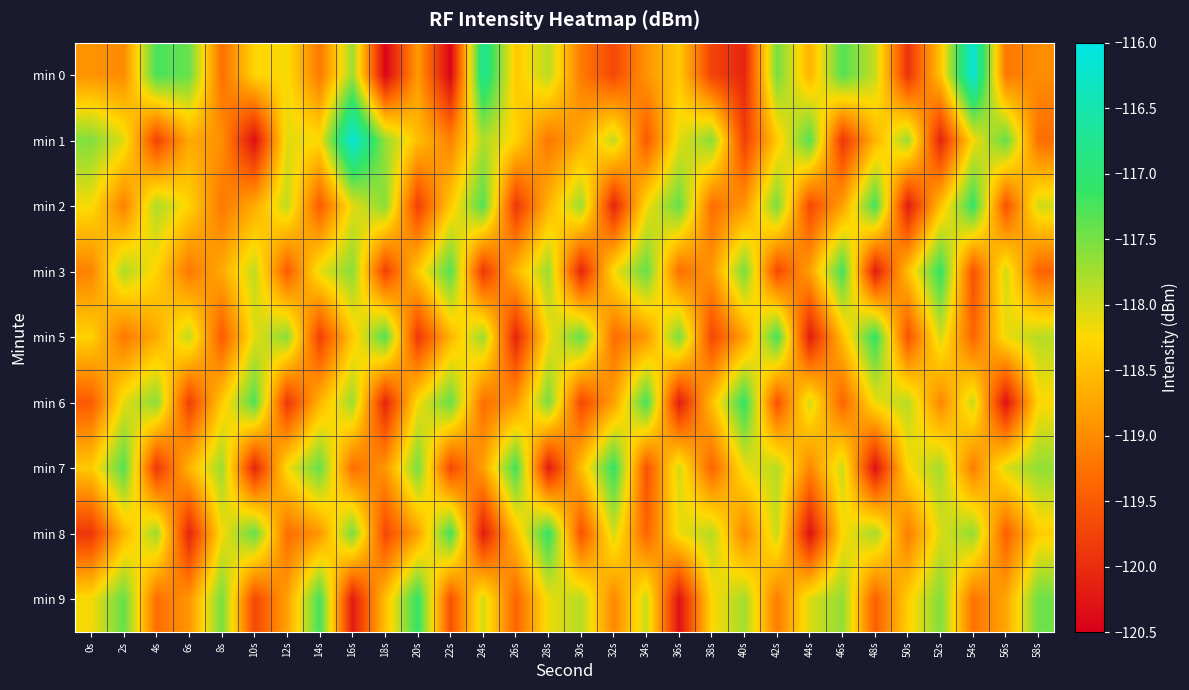

What is the maximum value shown in the chart?

-116.1